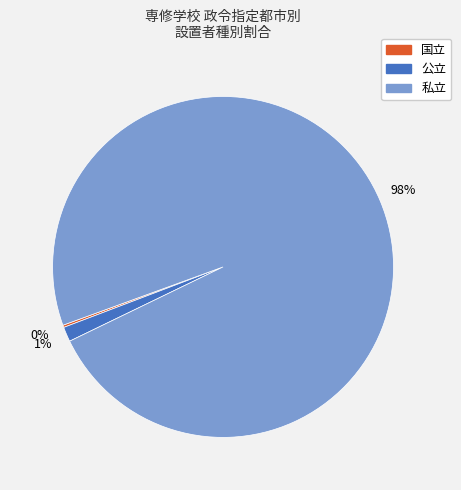

To the nearest percent, what percentage of the pie is 公立?

1%